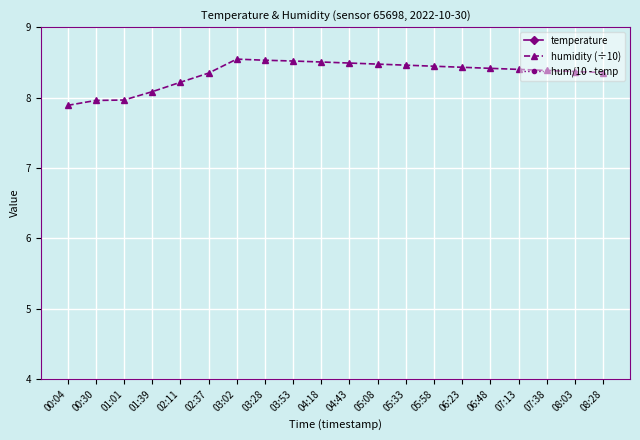

What is the difference between the highest and lowest values at 08:28?

10.0